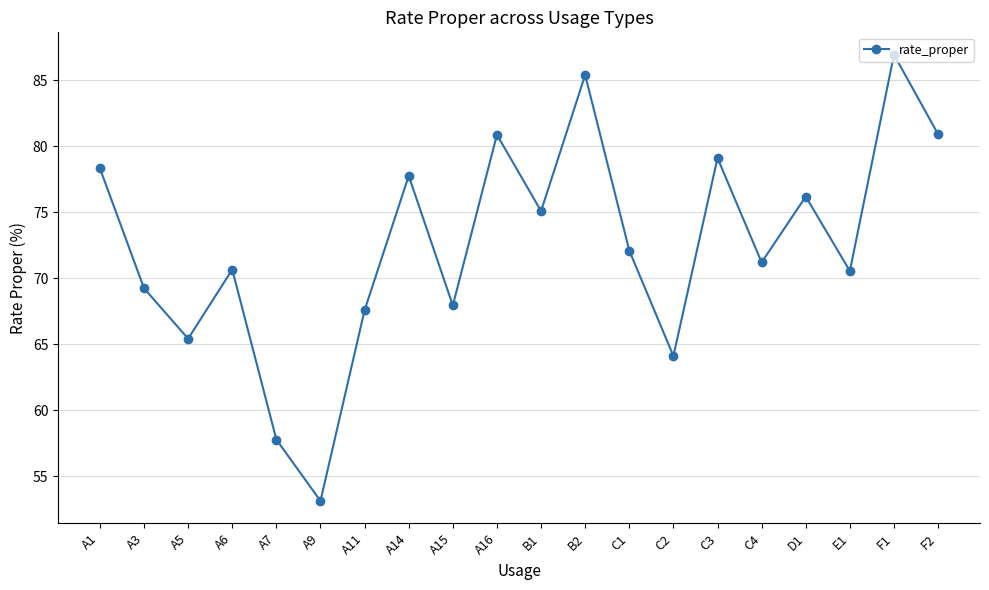

What is the change in value from A1 to C3?

+0.8